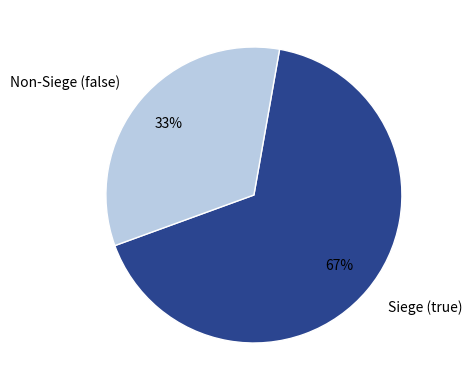

What is the majority slice?

Siege (true)